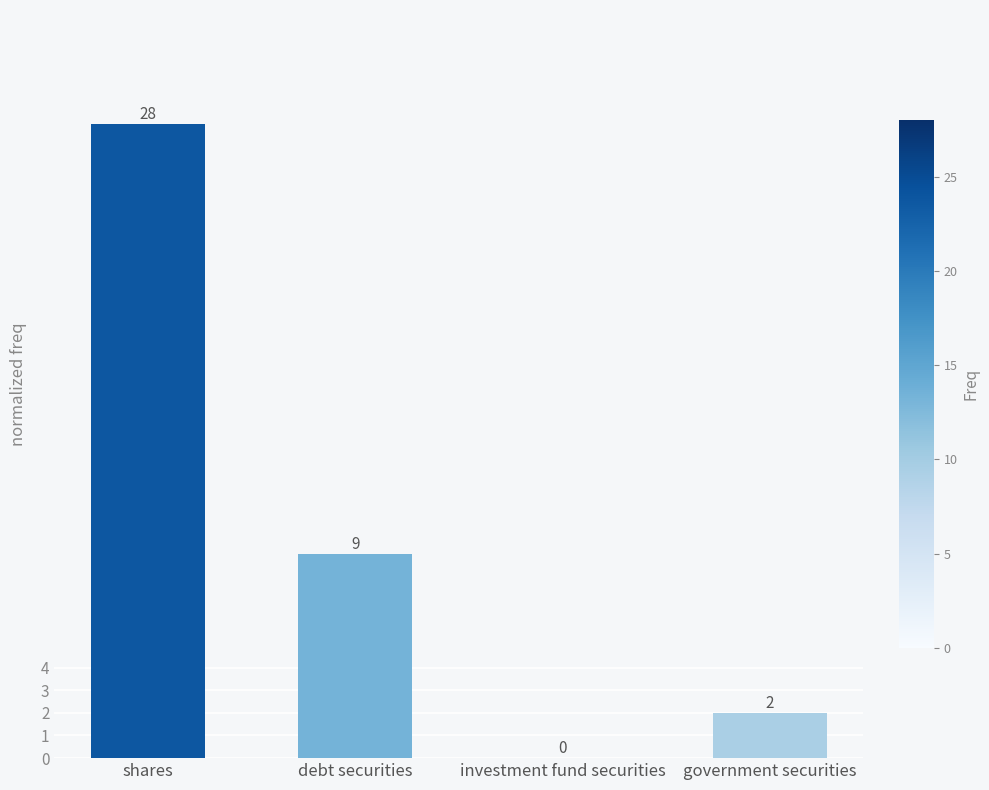

Reading left to right, list all the values displayed in this chart.

shares=28	debt securities=9	investment fund securities=0	government securities=2